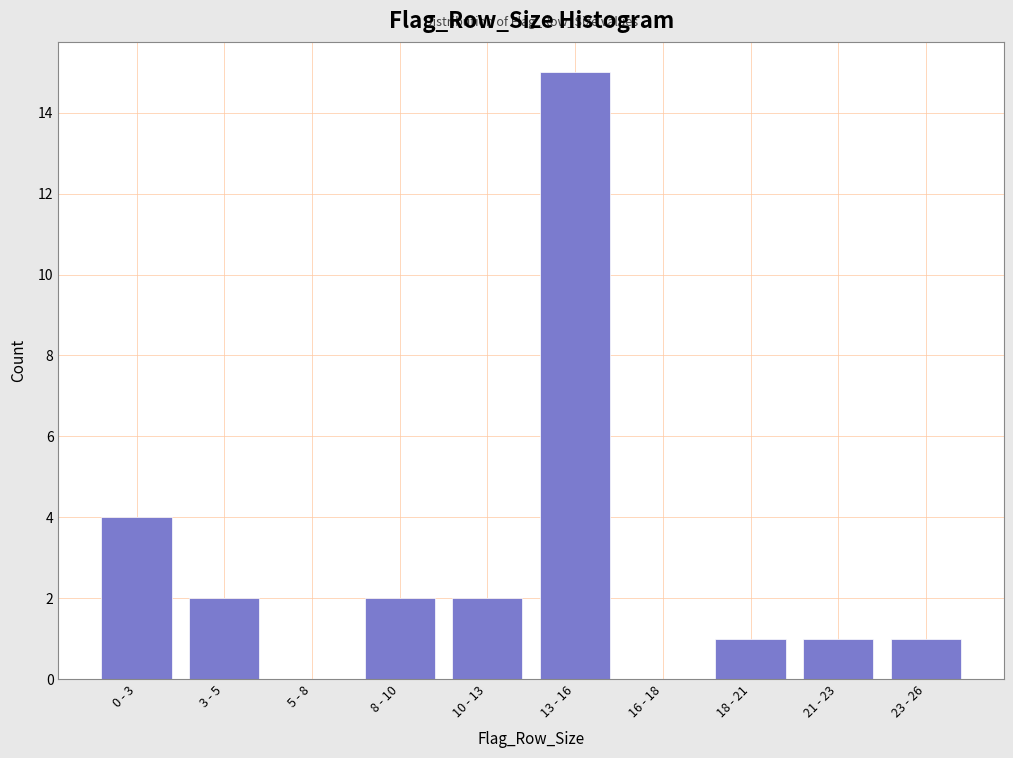

Reading left to right, list all the values displayed in this chart.

0 - 3=4	3 - 5=2	5 - 8=0	8 - 10=2	10 - 13=2	13 - 16=15	16 - 18=0	18 - 21=1	21 - 23=1	23 - 26=1